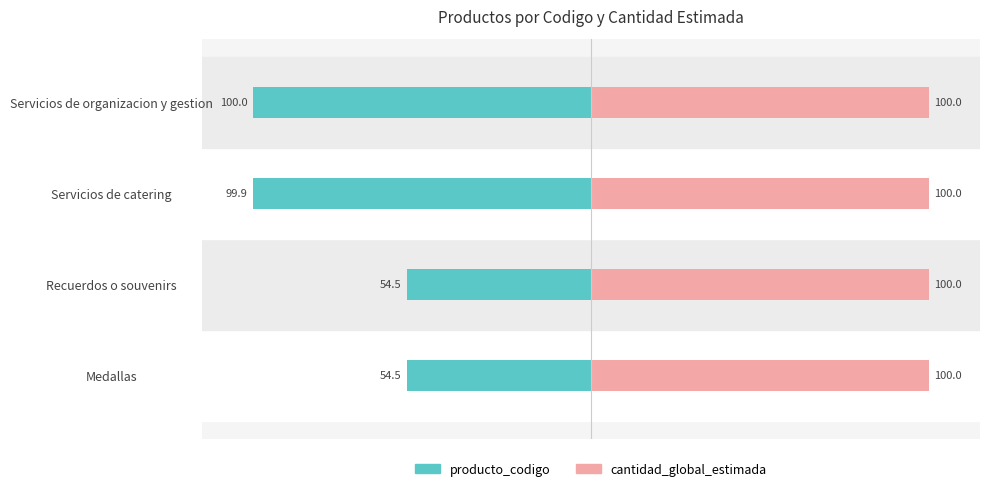

List the series in order of their peak value, highest first.

cantidad_global_estimada, producto_codigo